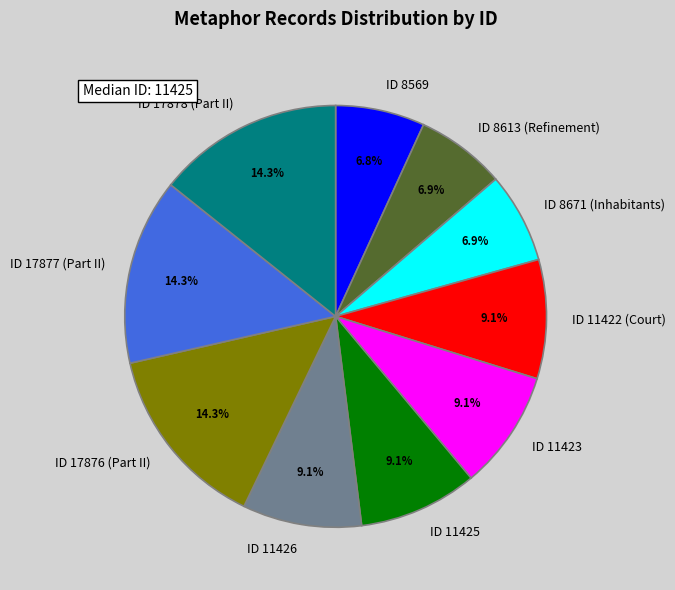

Is it true that ID 8671 (Inhabitants) is 7% of the pie?

True